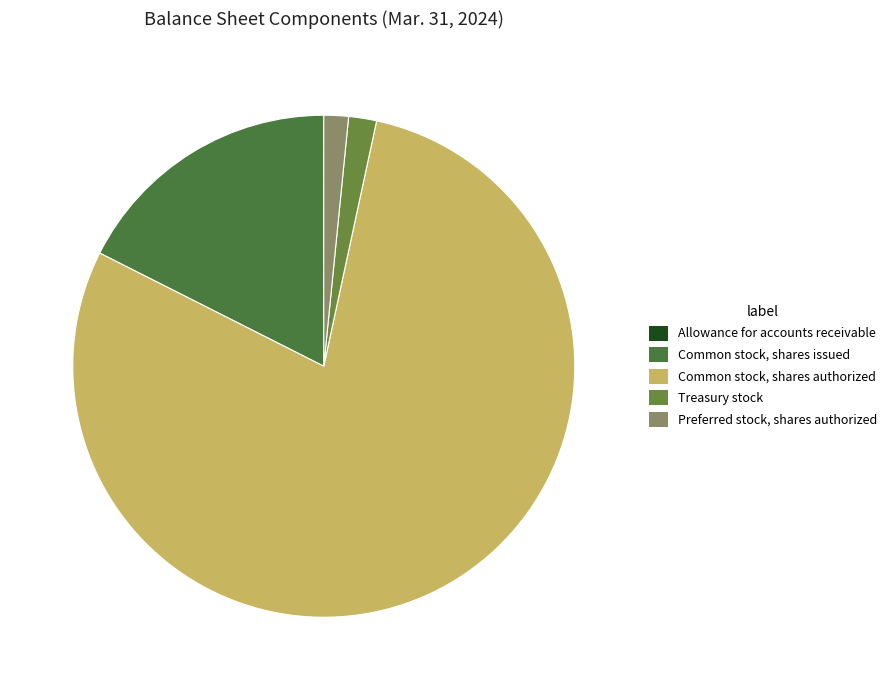

To the nearest percent, what percentage of the pie is Common stock, shares issued?

18%